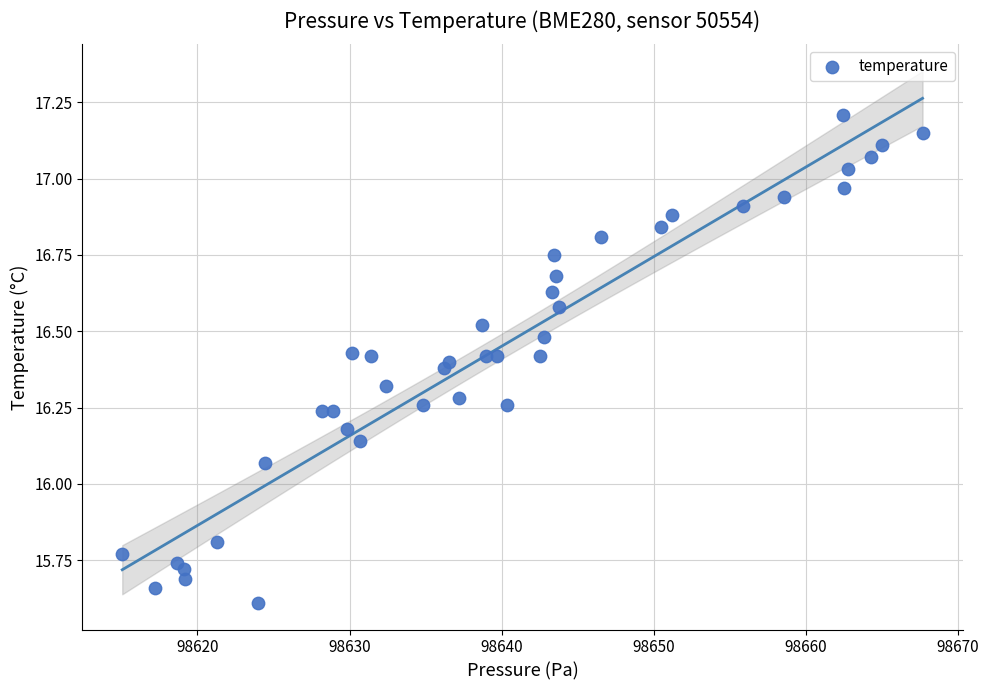

What is the range of X values (max minus min)?

52.6